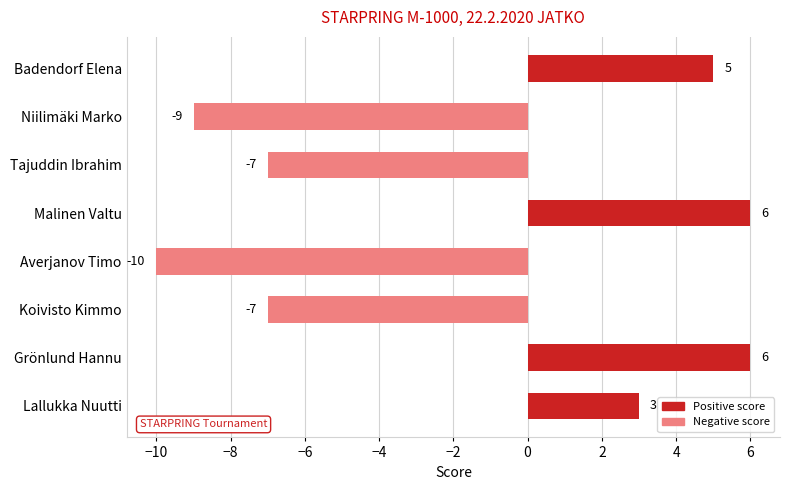

What value does the data have at Badendorf Elena, to the nearest 5?

5